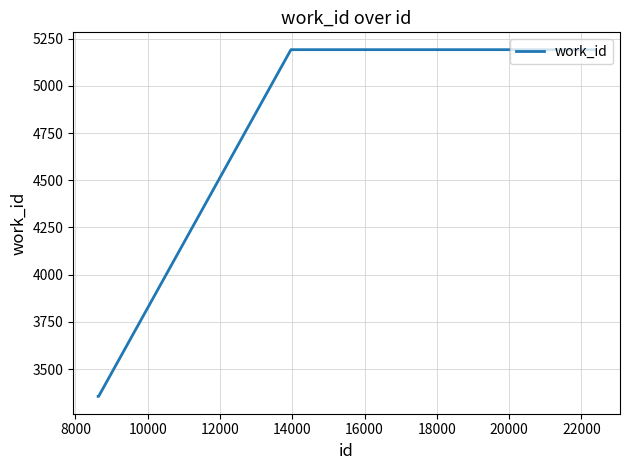

What is the minimum value shown in the chart?

3355